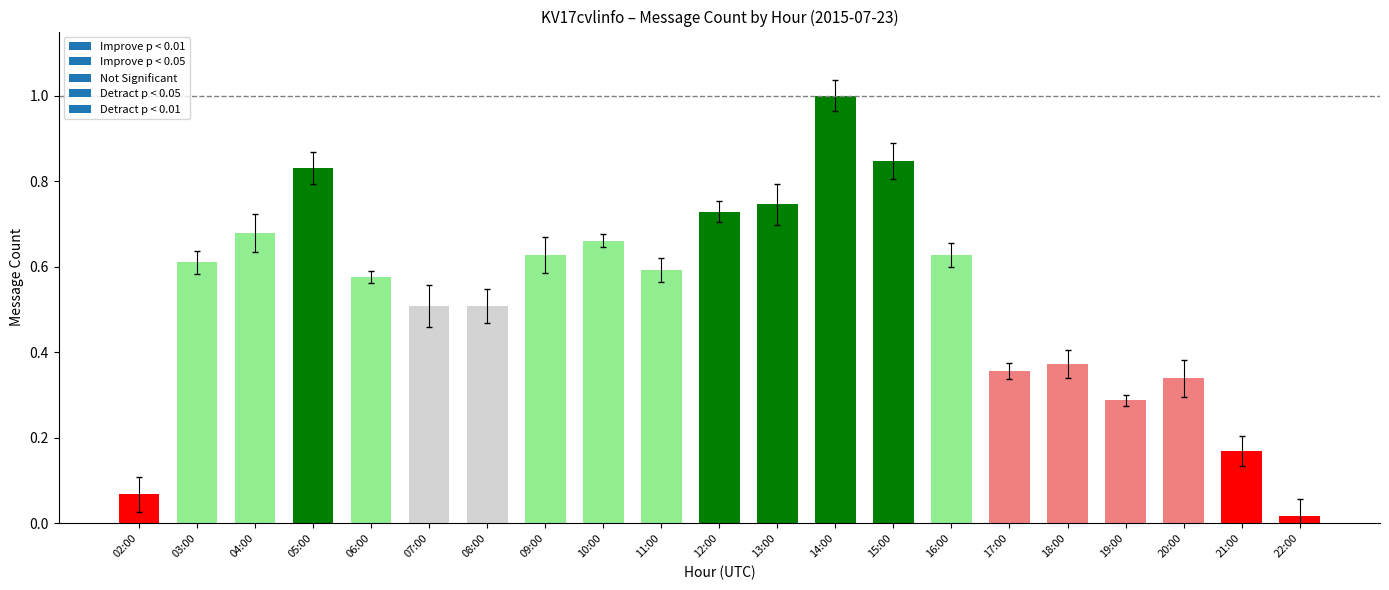

Which has a higher value, 10:00 or 09:00?

10:00